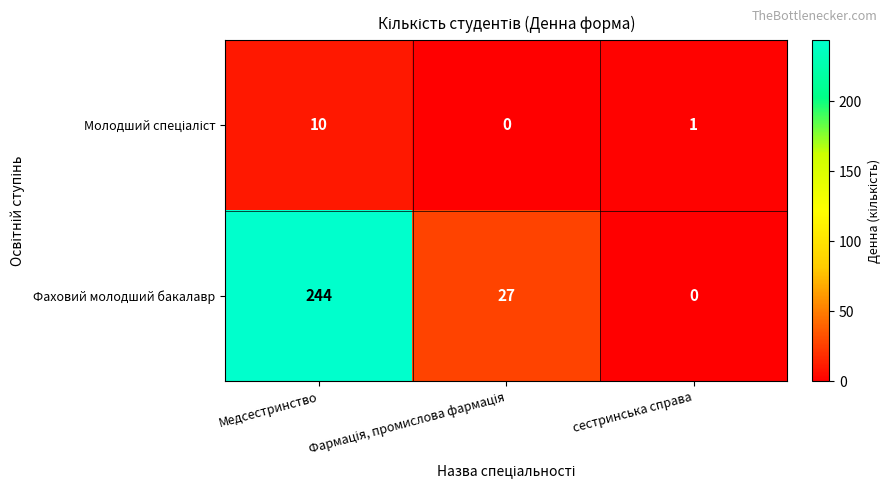

What is the maximum value shown in the chart?

244